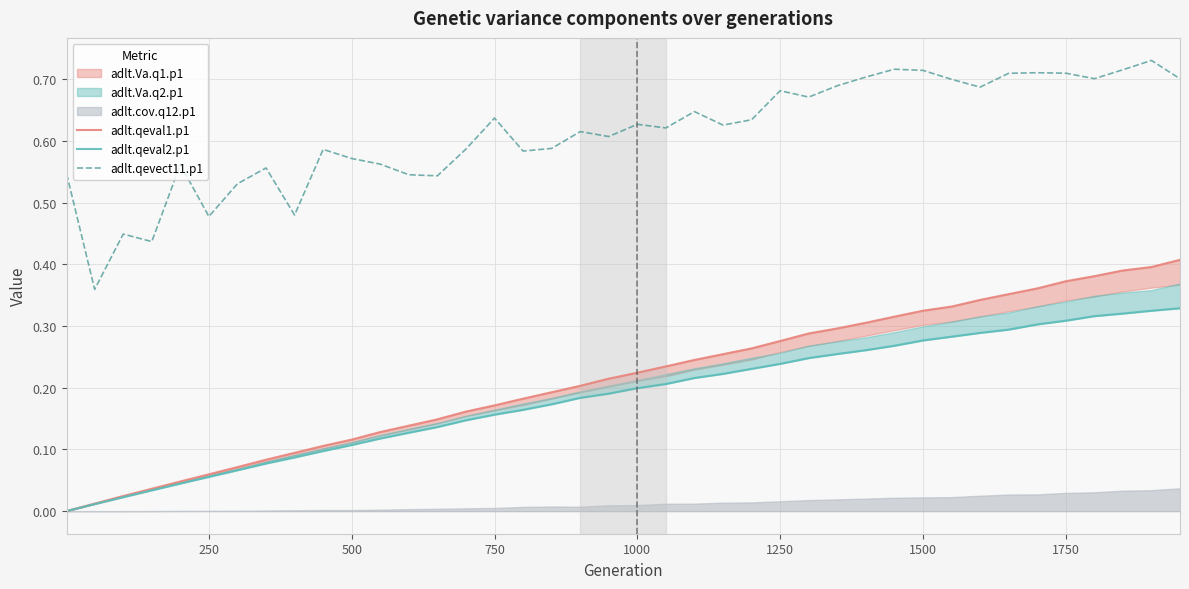

What is the average value of the adlt.qeval2.p1 series?

0.2